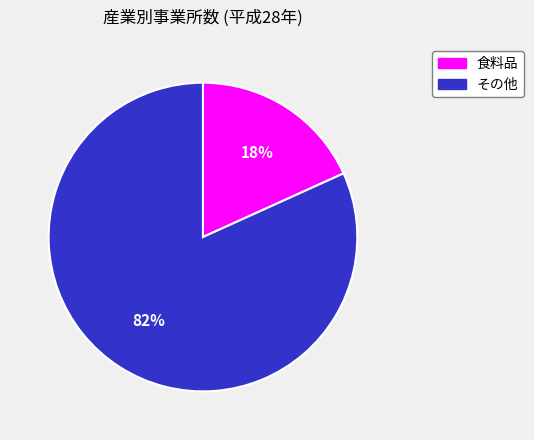

What is the smallest slice in the pie chart?

食料品